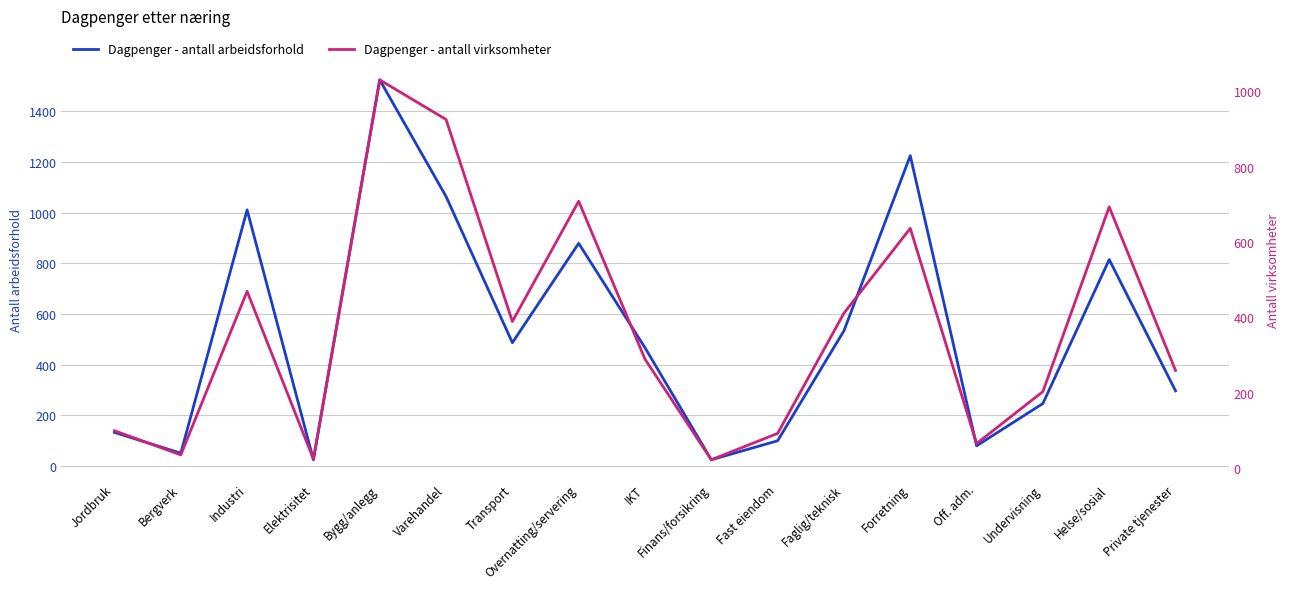

What is the label of the 5th point from the left?

Bygg/anlegg